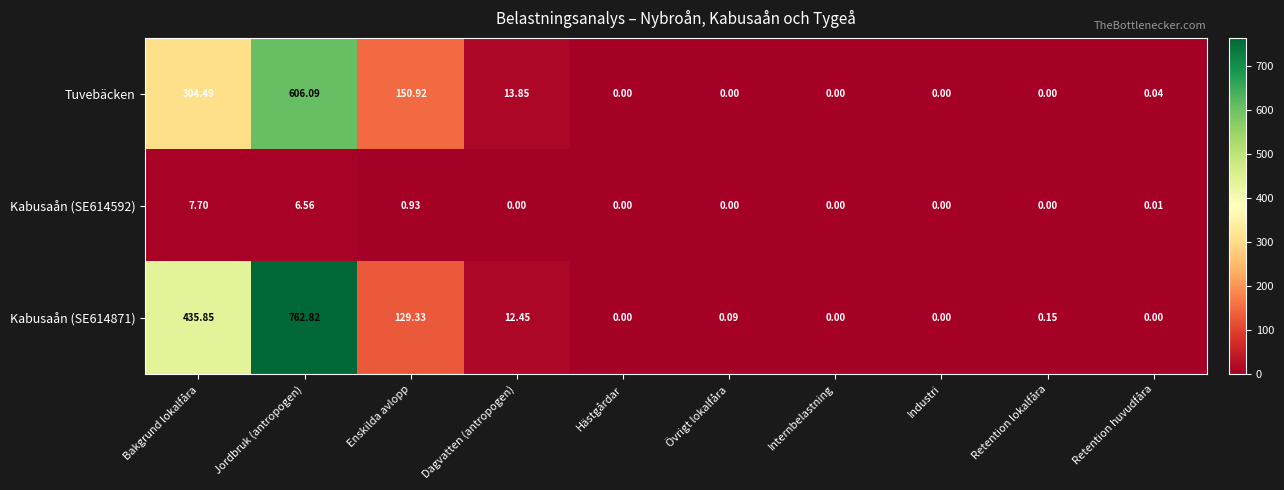

Which category has the highest value in the Kabusaån (SE614871) series?

Jordbruk (antropogen)